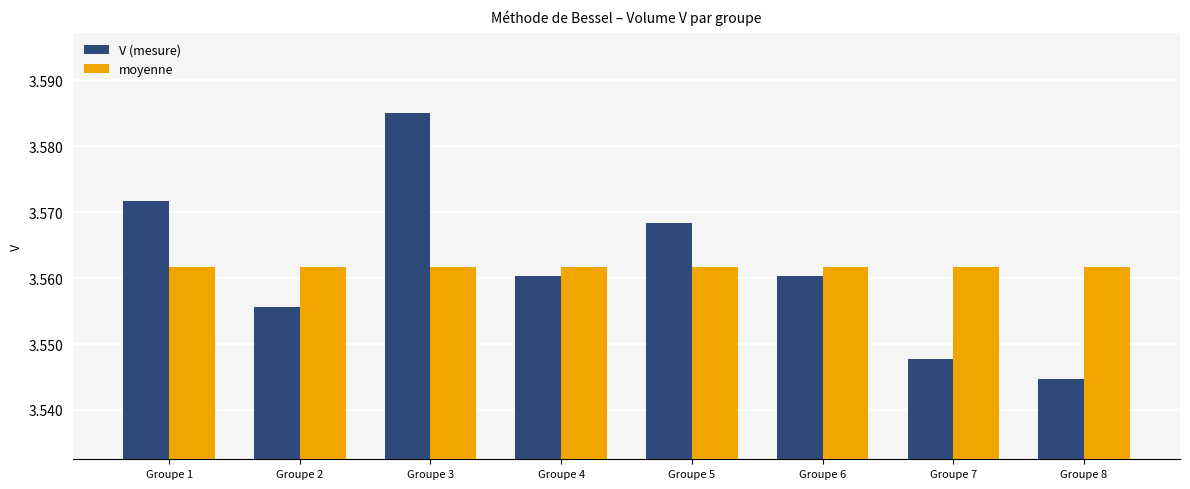

Count the V (mesure) values in the range 3 to 4.

8